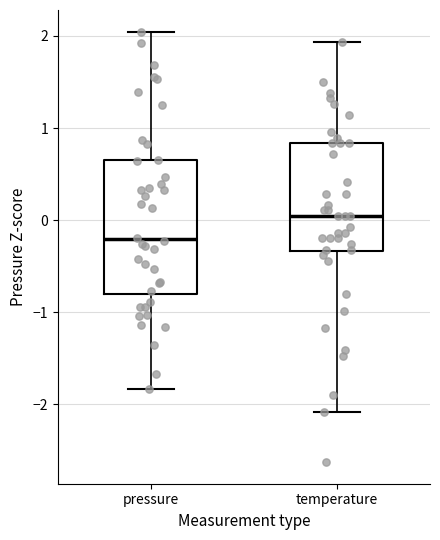

Where does the upper whisker of the box for pressure end on the y-axis? The values are not printed on the chart, so give them approximately, as read against the axis.

2.0